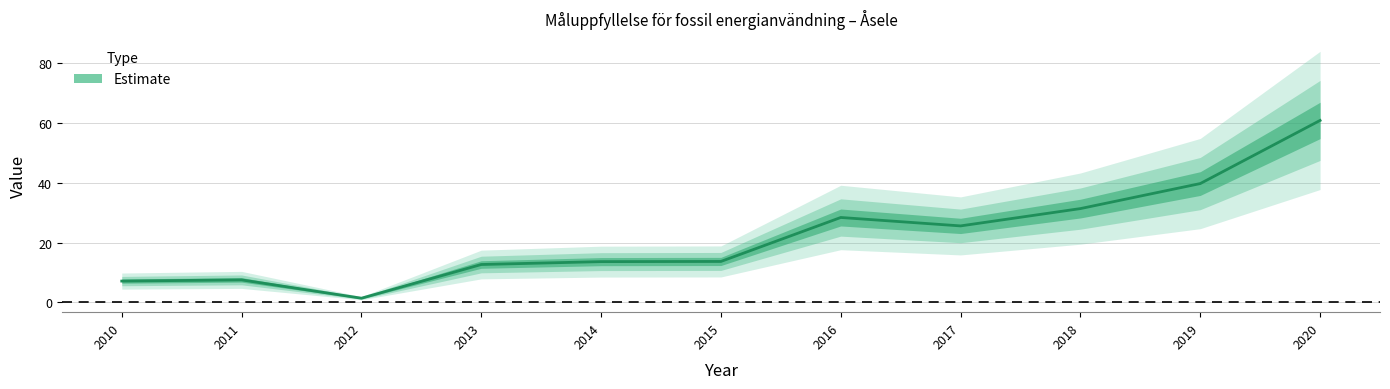

True or false: the data has more than 2 interior local peaks.

False